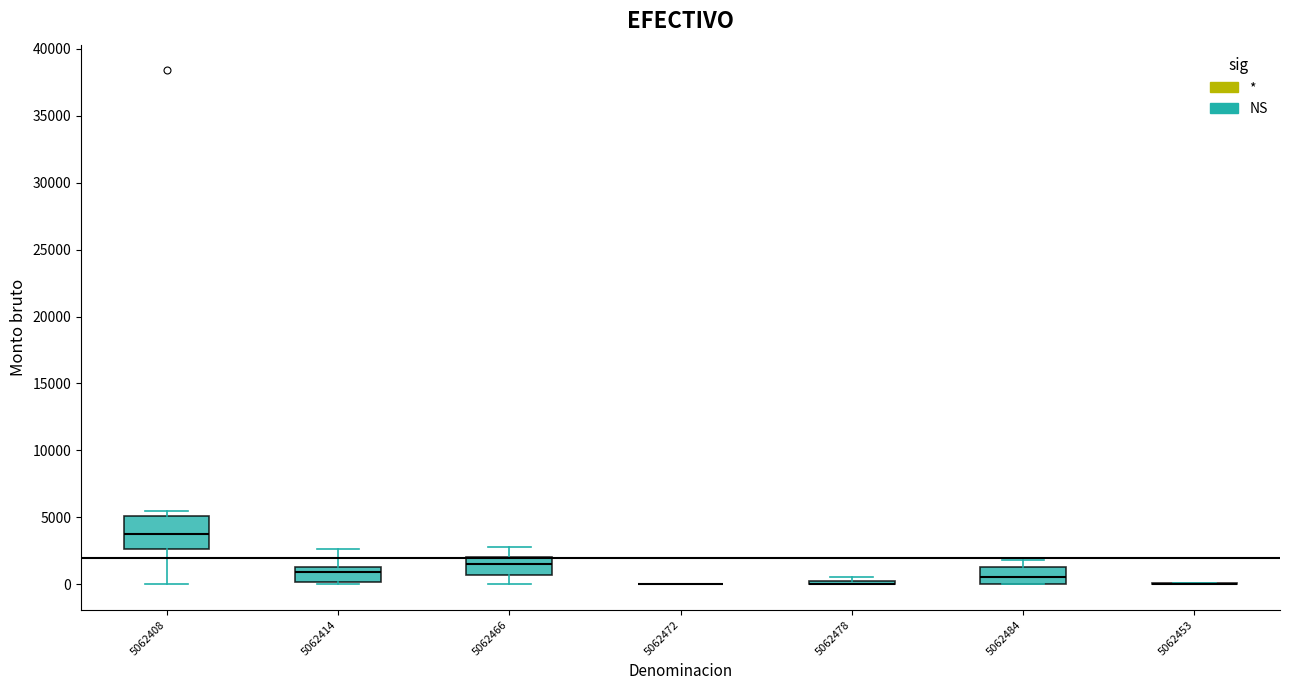

Which box is the tallest, from its lower edge to its upper edge?

5062408